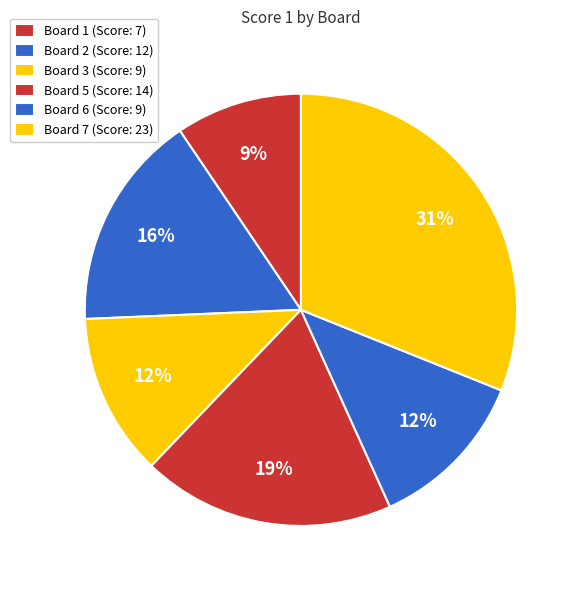

How many slices are in this pie chart?

6